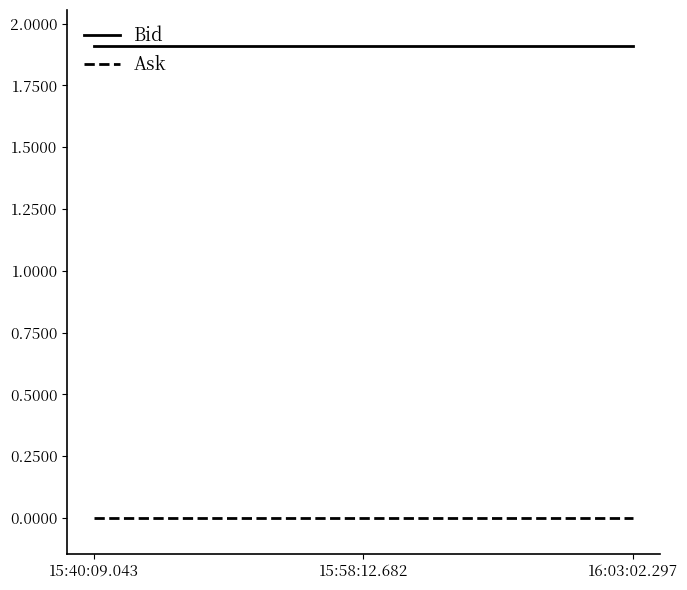

Which series has the largest total across all categories?

Bid